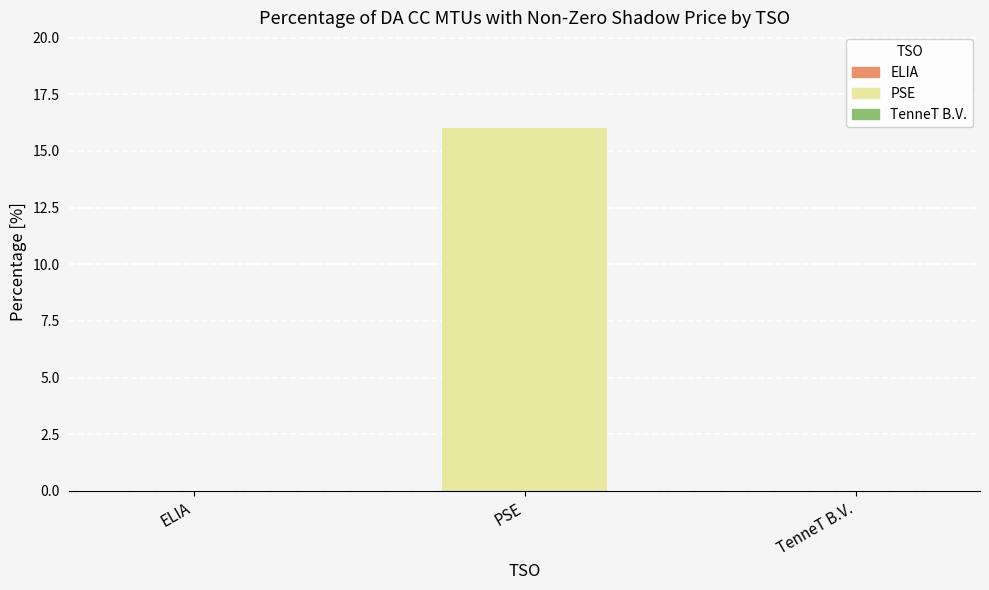

Reading left to right, extract all data points from this chart.

0.0	16.0	0.0